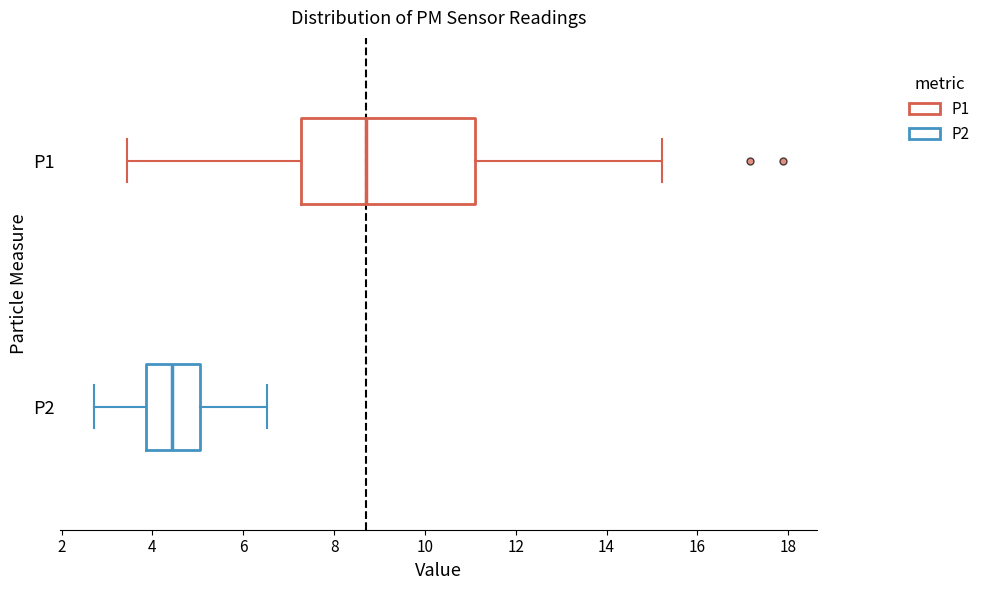

Comparing the boxes themselves (not the whiskers), which one is the widest?

P1